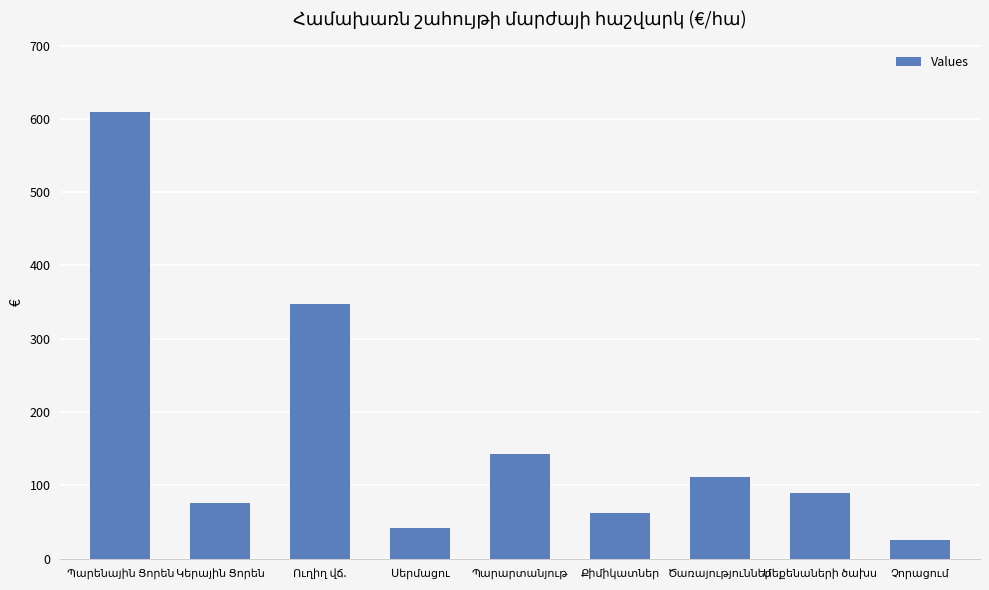

What is the maximum value shown in the chart?

609.5